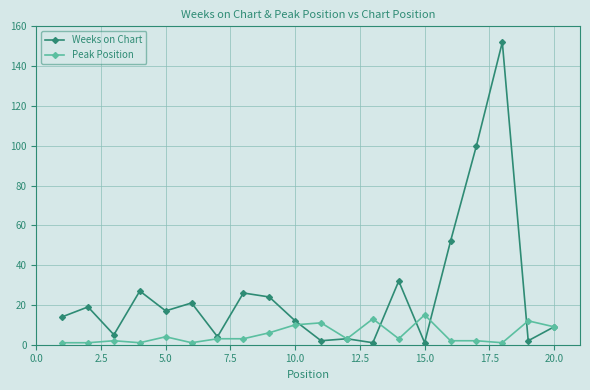

Which series has the largest total across all categories?

Weeks on Chart